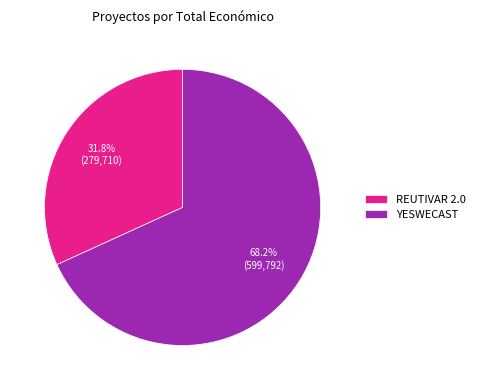

What is the largest slice in the pie chart?

YESWECAST